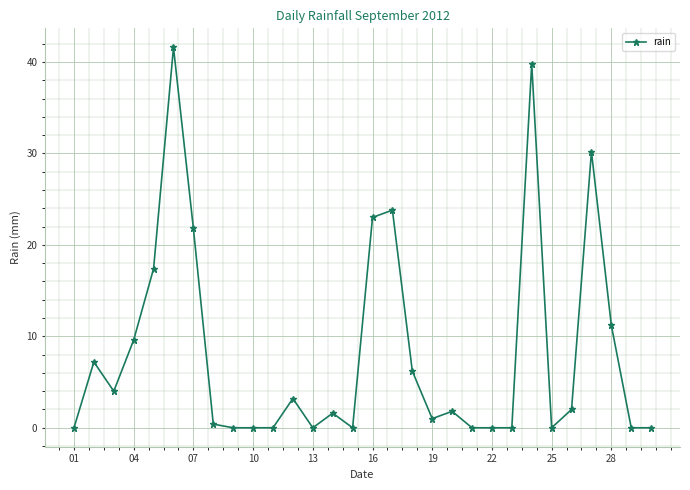

What is the greatest value displayed?

41.6